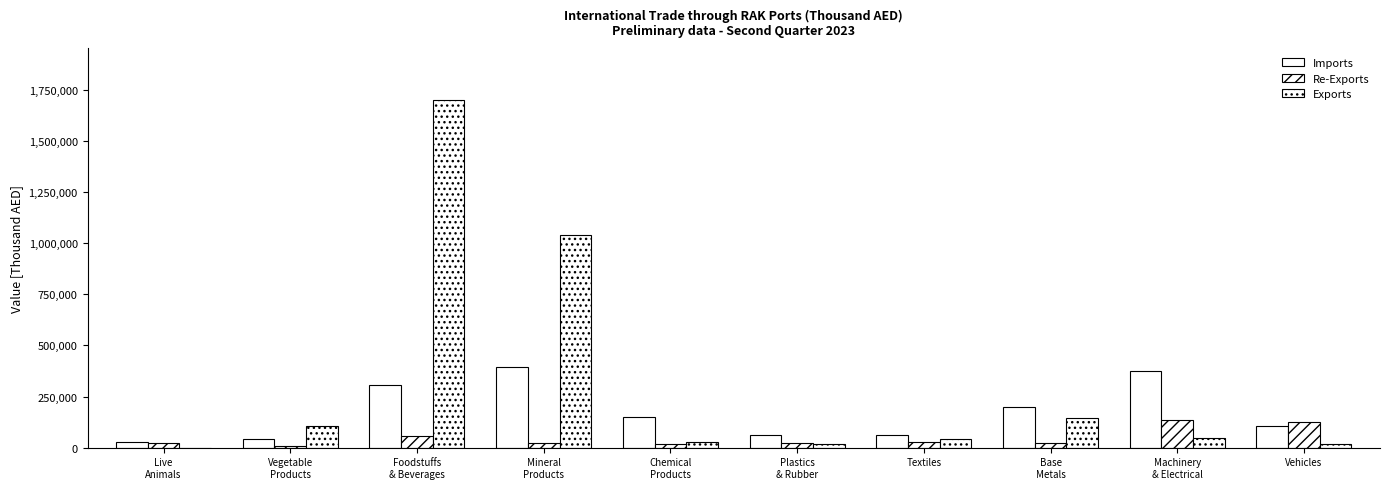

How many values in the Exports series exceed 48685?

5